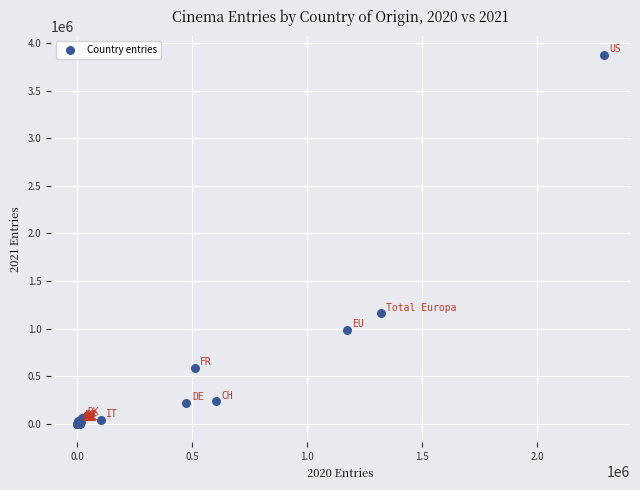

What Y value in the scatter plot is closest to 1938356?

1159558